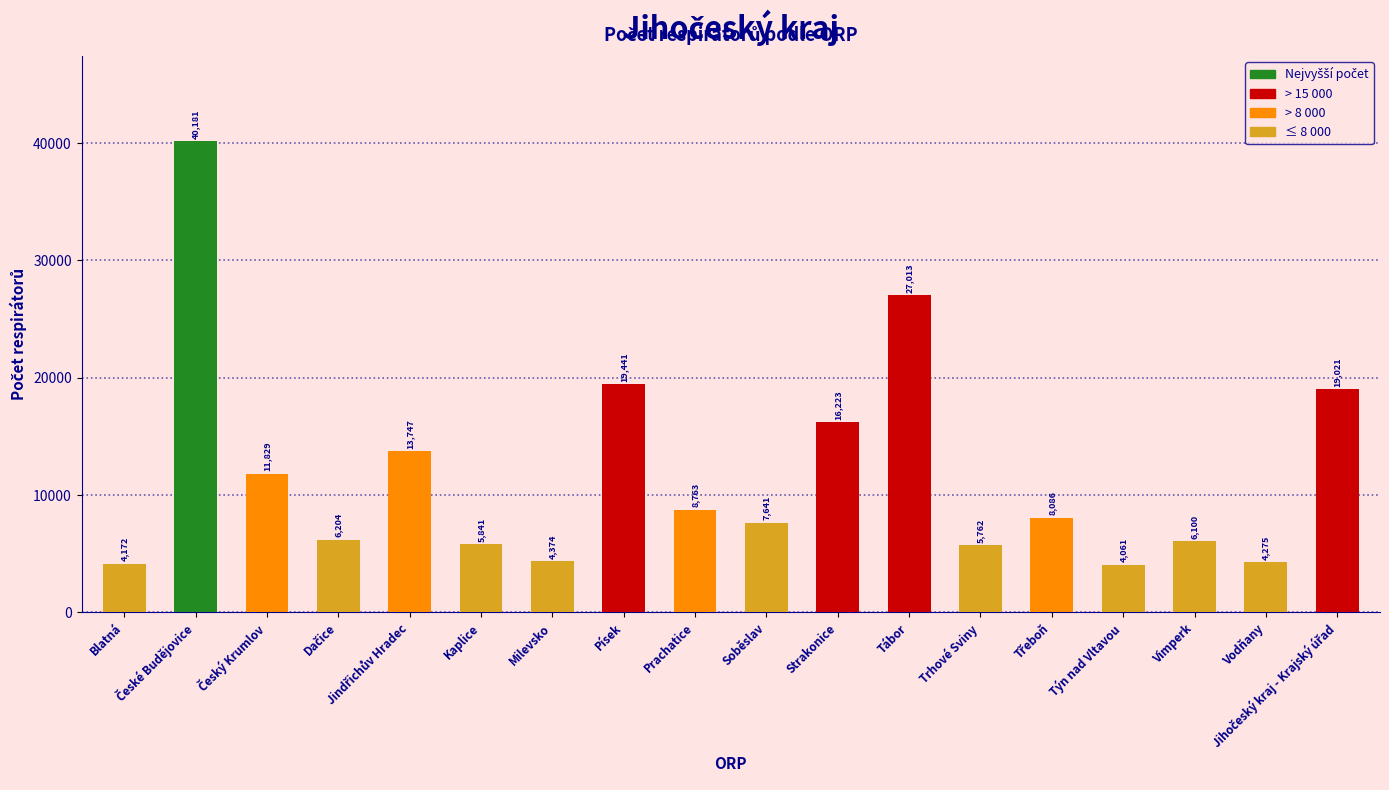

What is the difference between the maximum and minimum values?

36120